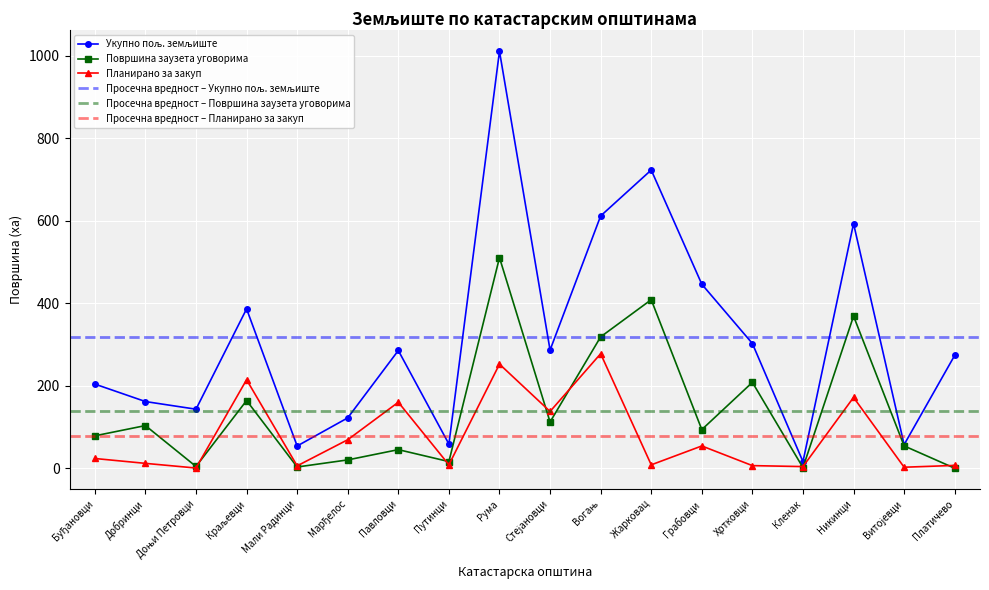

Where is the first local maximum for Укупно пољ. земљиште?

Краљевци